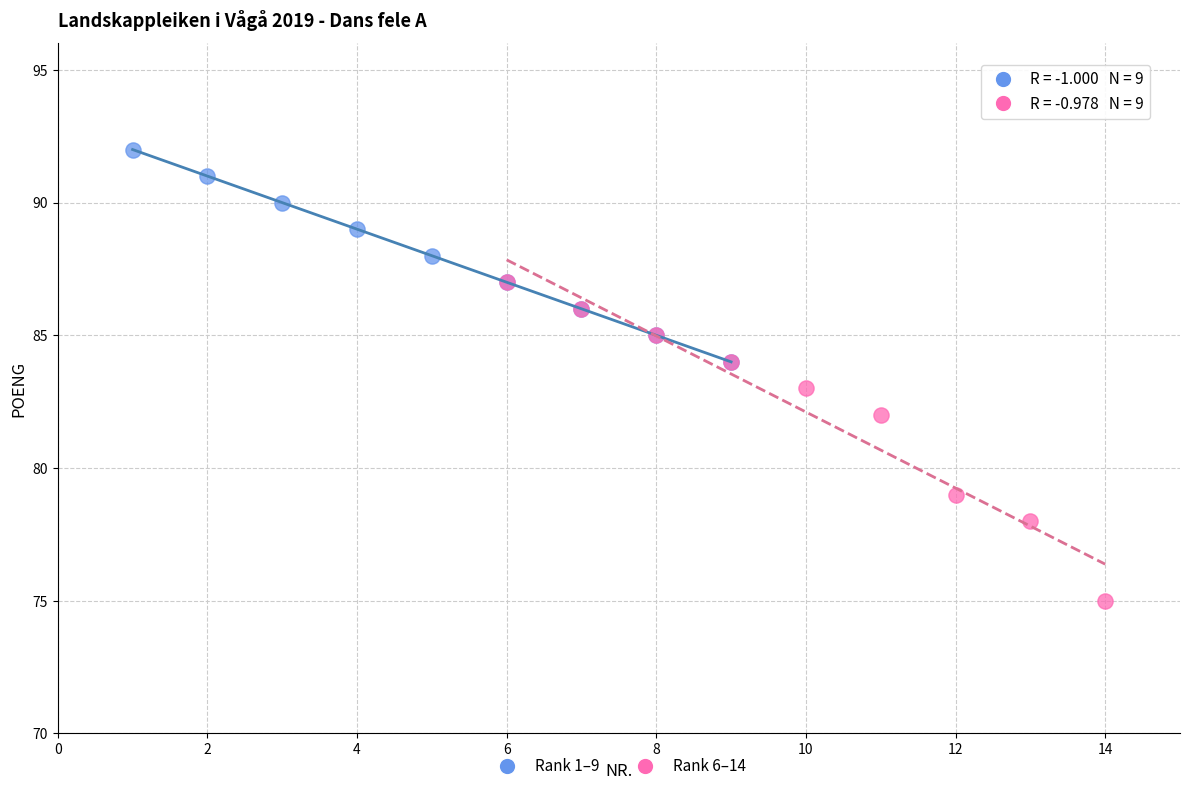

Which series reaches the maximum Y coordinate?

Rank 1–9